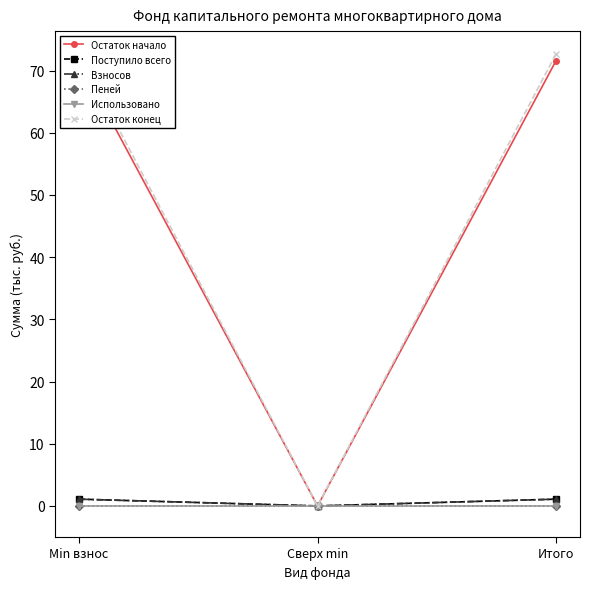

Reading left to right, list all the values displayed in this chart.

Остаток начало: 71.6	0.0	71.6
Поступило всего: 1.1	0.0	1.1
Взносов: 1.1	0.0	1.1
Пеней: 0.0	0.0	0.0
Использовано: 0.0	0.0	0.0
Остаток конец: 72.7	0.0	72.7